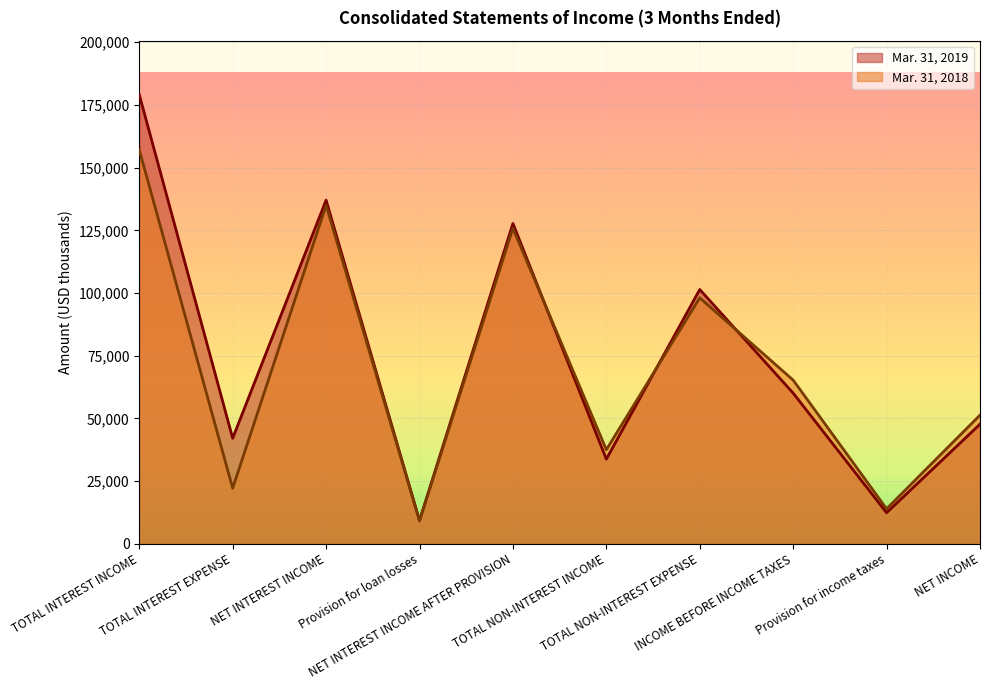

How many lines are shown in the chart?

2